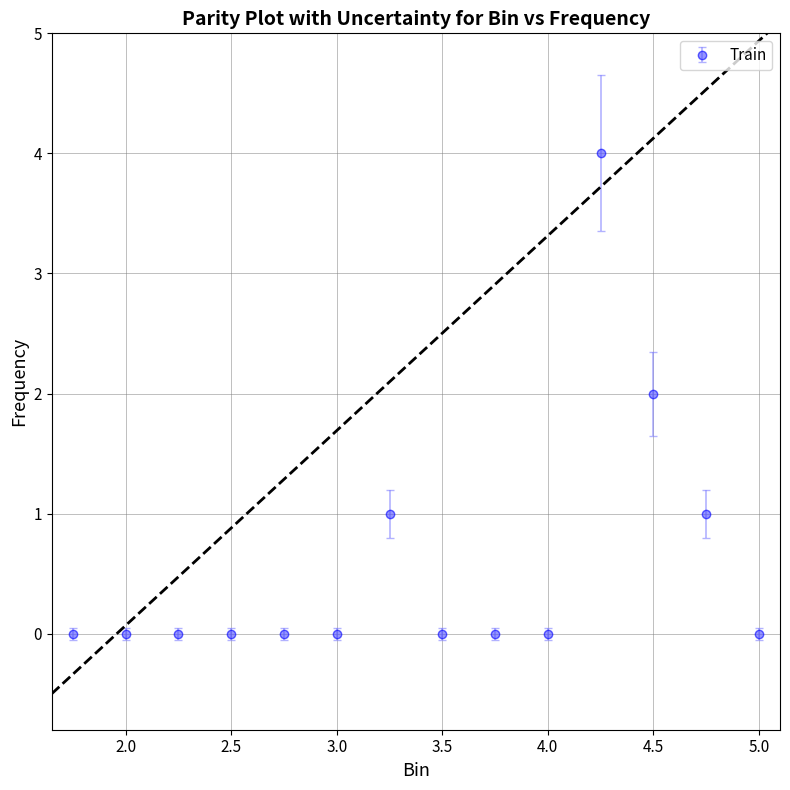

What is the sum of all values?

8